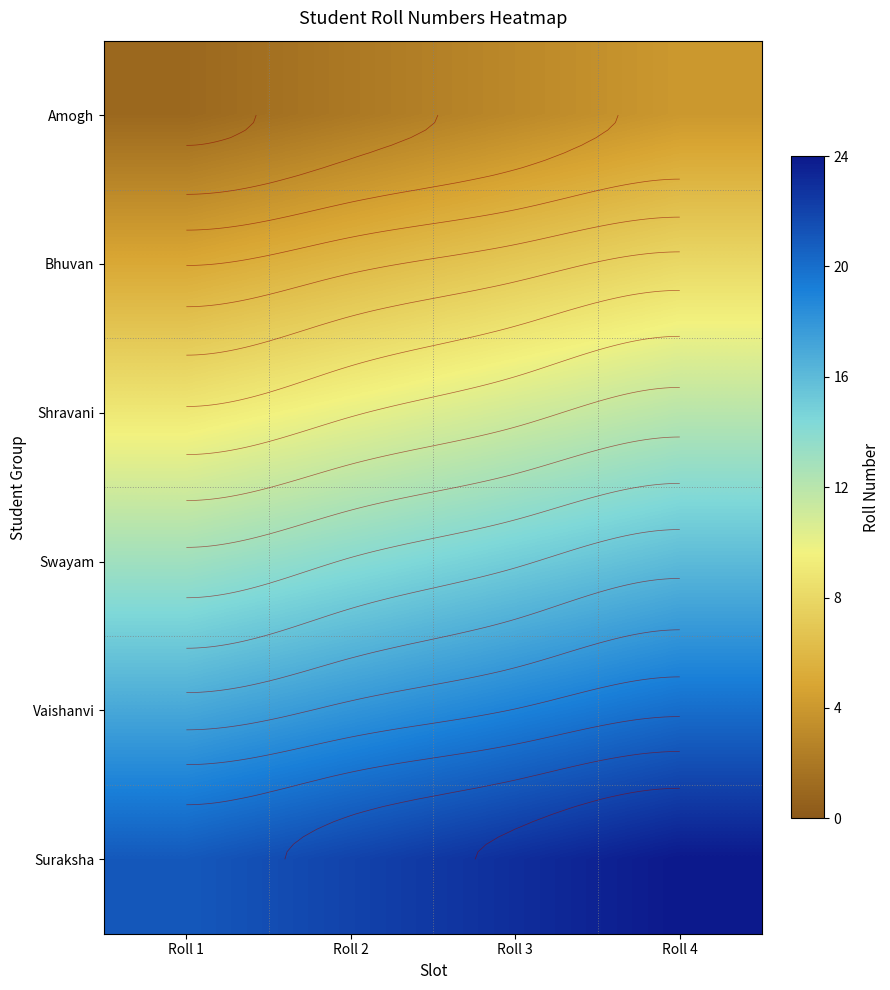

How many data points in Amogh are above 3?

1